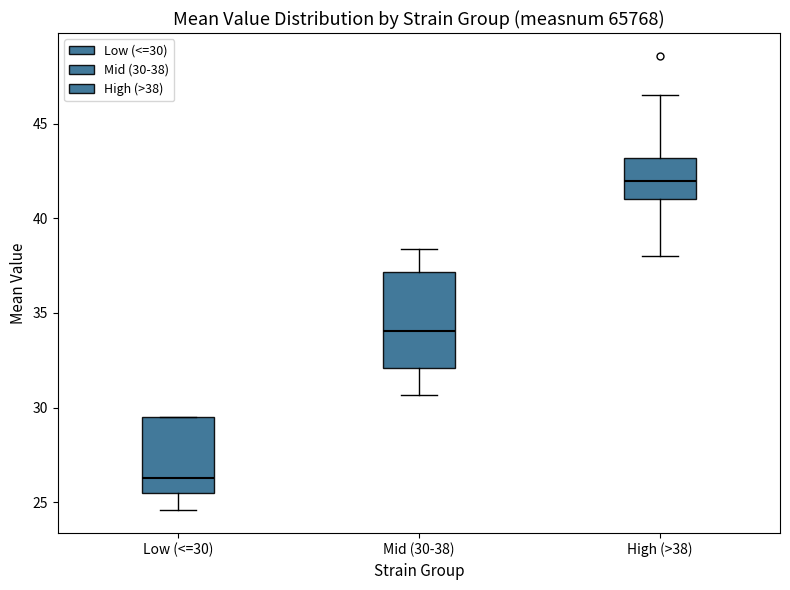

Reading left to right, read every box against the y-axis: the position of its median line, the range the box covers, and the ends of its whiskers. The values are not printed on the chart, so give them approximately, as read against the axis.

Low (<=30): median 26.5, box 25.5 to 29.5, whiskers 24.5 to 29.5
Mid (30-38): median 34.0, box 32.0 to 37.0, whiskers 30.5 to 38.5
High (>38): median 42.0, box 41.0 to 43.0, whiskers 38.0 to 46.5